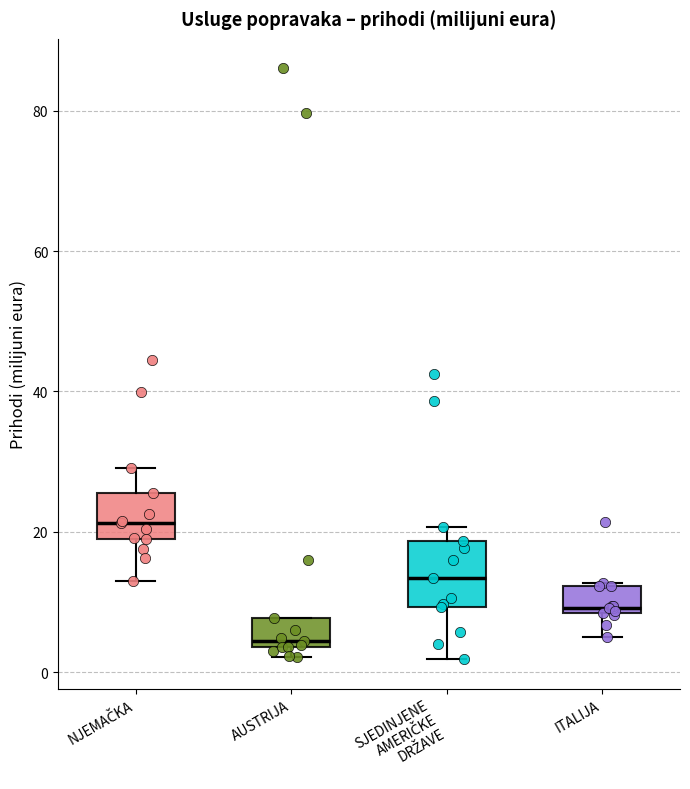

Reading left to right, transcribe this box plot: for each box, give where its median line is, the range the box spans, and where its two whiskers end, as read against the y-axis. The values are not printed on the chart, so give them approximately, as read against the axis.

NJEMAČKA: median 22, box 18 to 26, whiskers 12 to 30
AUSTRIJA: median 4 (just above the box's lower edge), box 4 to 8, whiskers 2 to 8
SJEDINJENE AMERIČKE DRŽAVE: median 14, box 10 to 18, whiskers 2 to 20
ITALIJA: median 10, box 8 to 12, whiskers 6 to 12